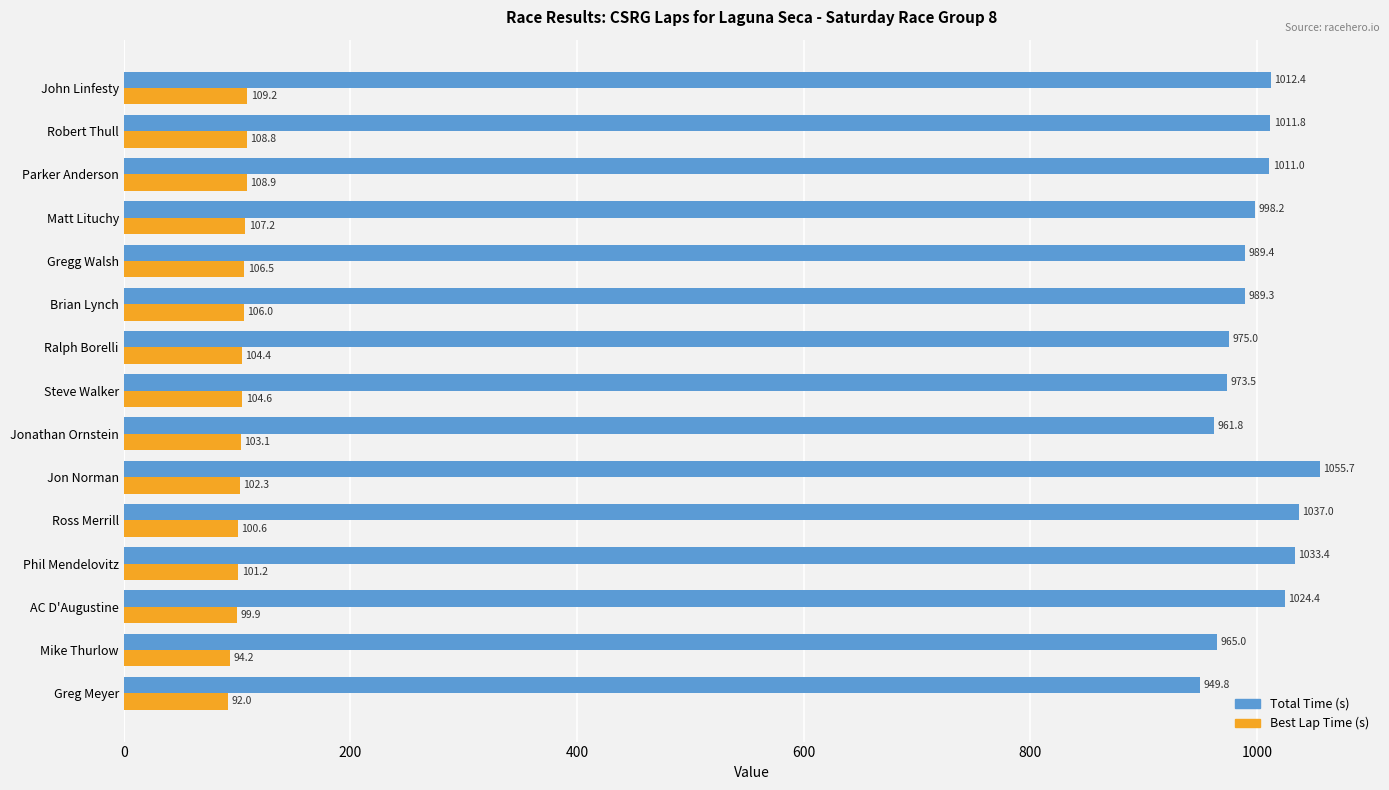

What is the approximate value of Total Time (s) at Steve Walker?

973.5